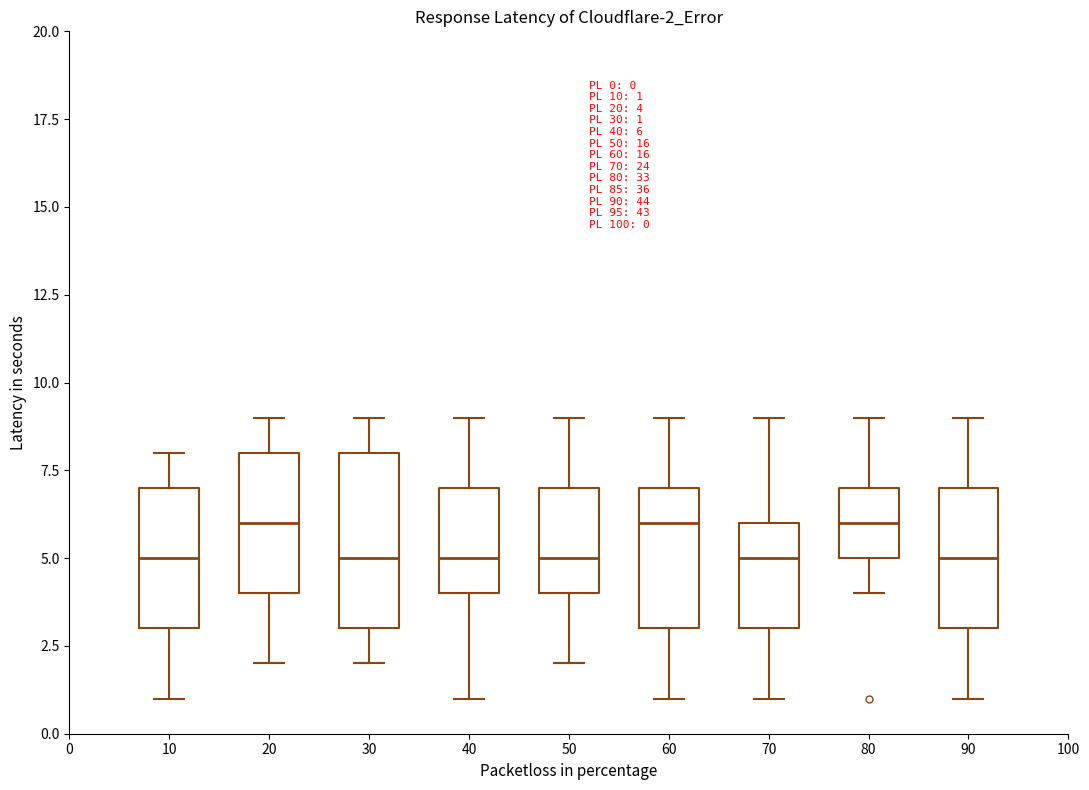

Which box is the tallest, from its lower edge to its upper edge?

30